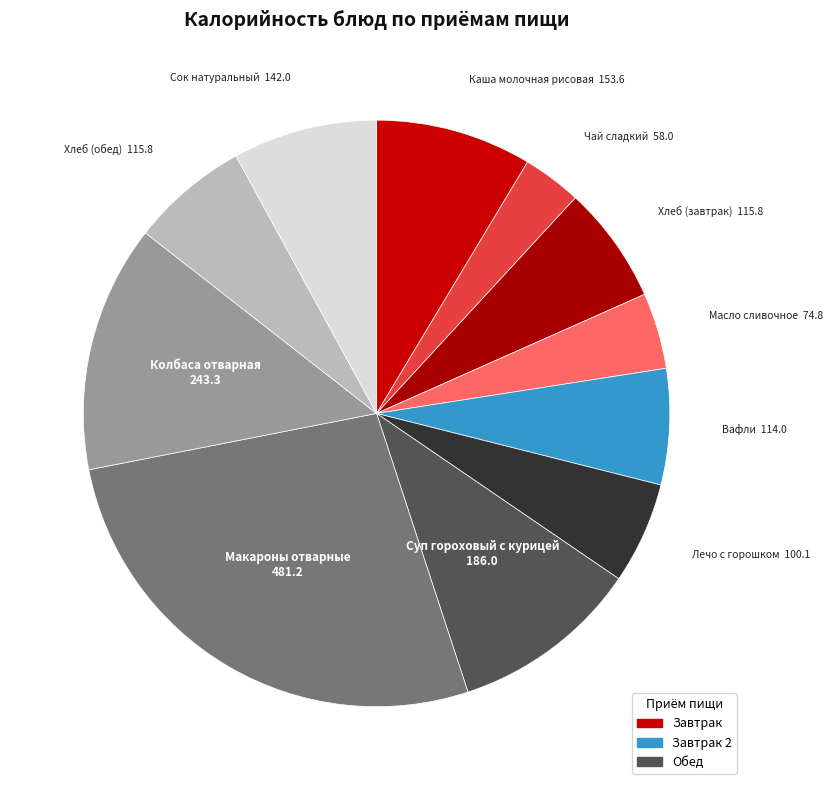

True or false: Колбаса отварная accounts for 1% of the total.

False